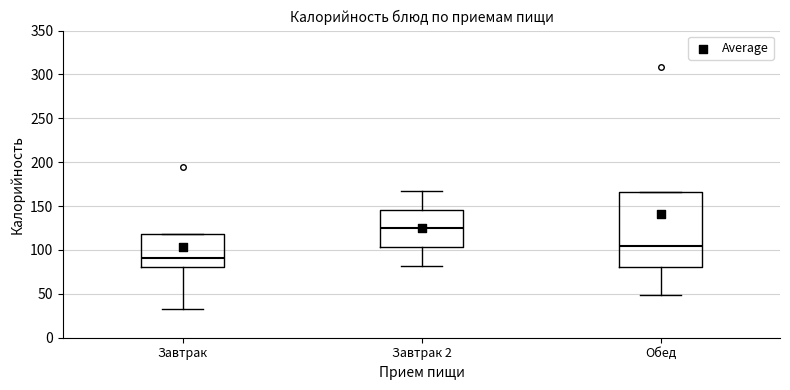

Reading left to right, read every box against the y-axis: the position of its median line, the range the box covers, and the ends of its whiskers. The values are not printed on the chart, so give them approximately, as read against the axis.

Завтрак: median 90, box 80 to 120, whiskers 35 to 120
Завтрак 2: median 125, box 105 to 145, whiskers 80 to 165
Обед: median 105, box 80 to 165, whiskers 50 to 165